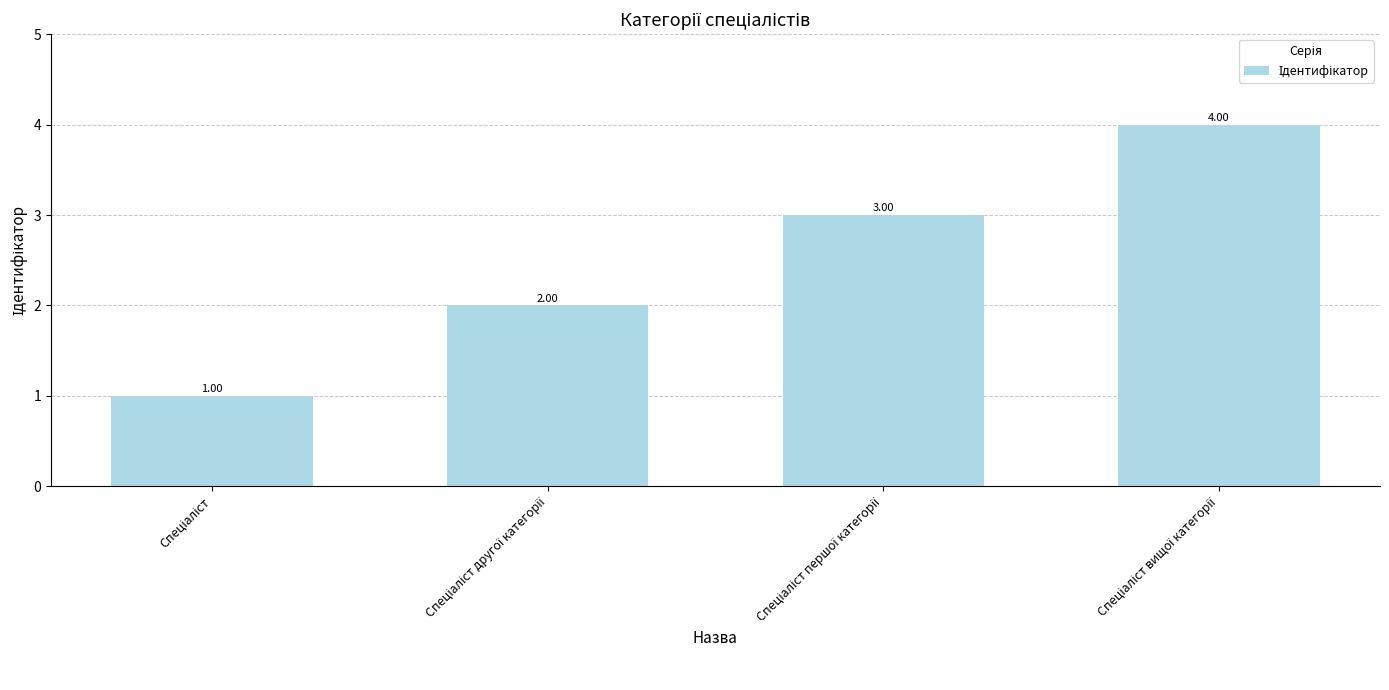

What is the difference between the maximum and minimum values?

3